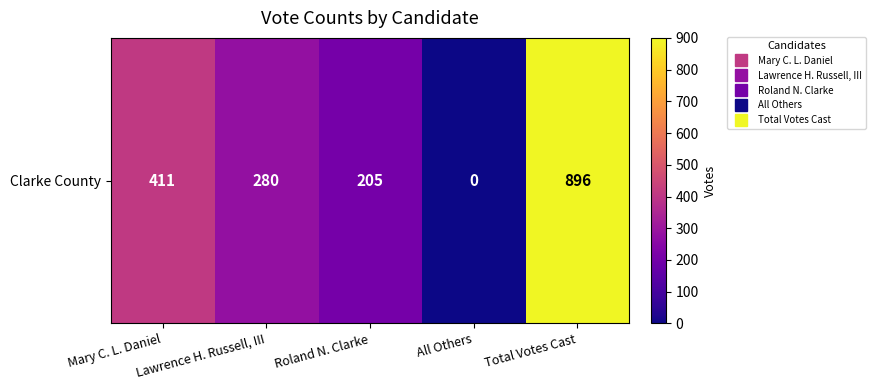

What is the sum of the values at Lawrence H. Russell, III and All Others?

280